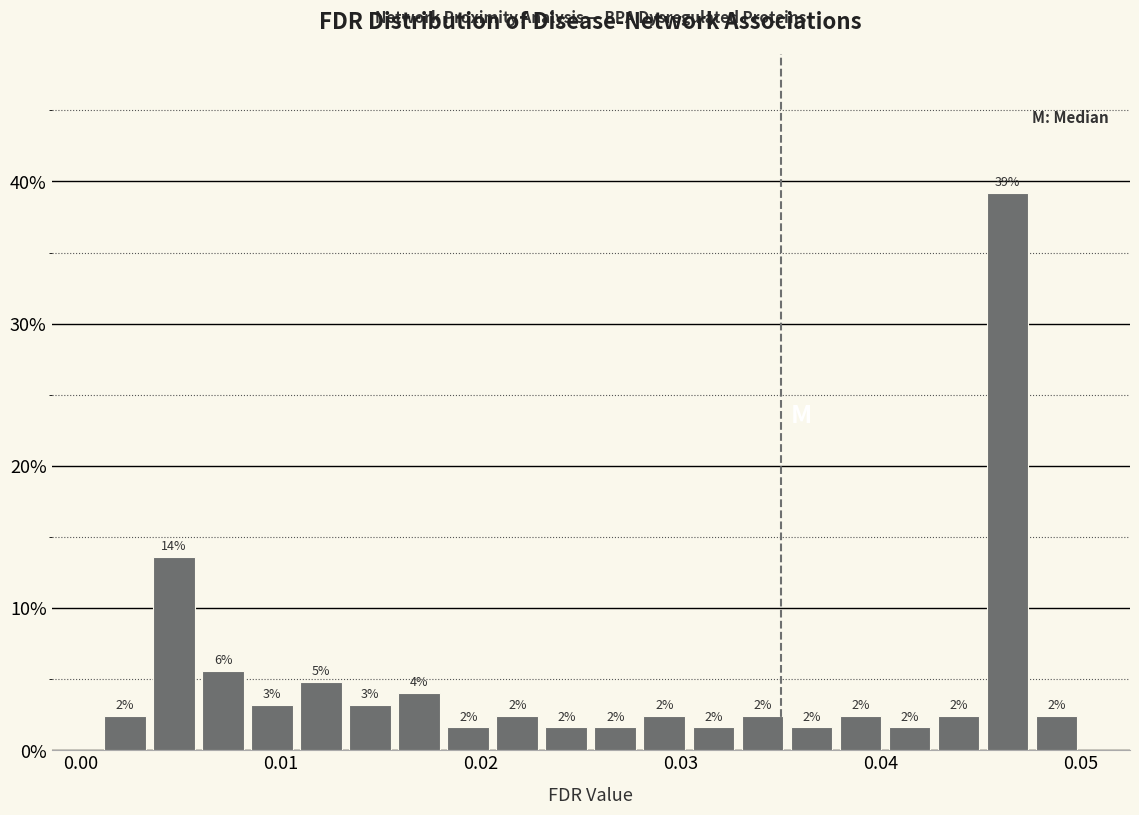

Around what value on the x-axis is the tallest bar? Give the approximate position of its centre, as read against the axis.

0.046